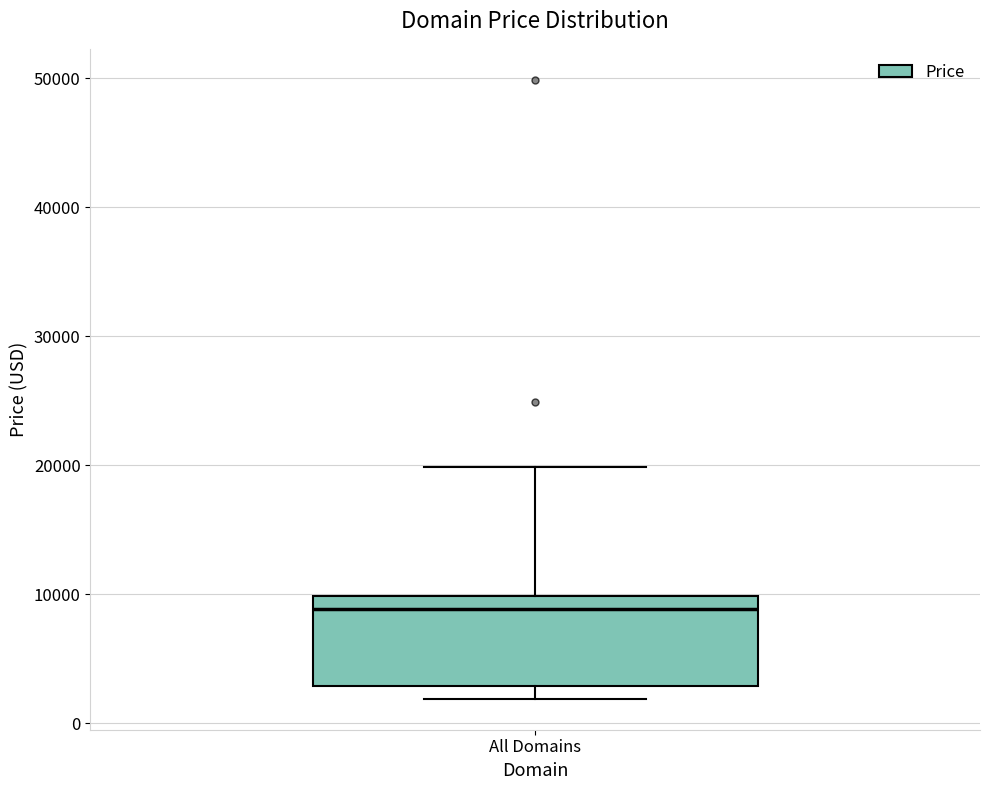

Read this box plot against the y-axis: the position of the median line, the range covered by the box, and the ends of both whiskers. The values are not printed on the chart, so give them approximately, as read against the axis.

median 9000, box 3000 to 10000, whiskers 2000 to 20000